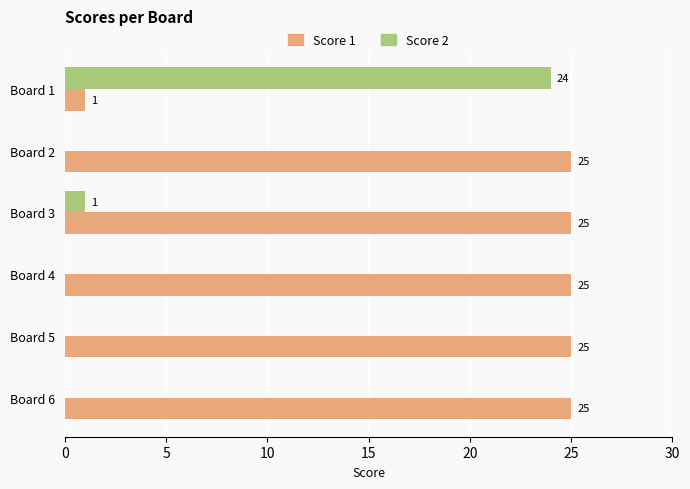

At which category is the sum across all series the highest?

Board 3